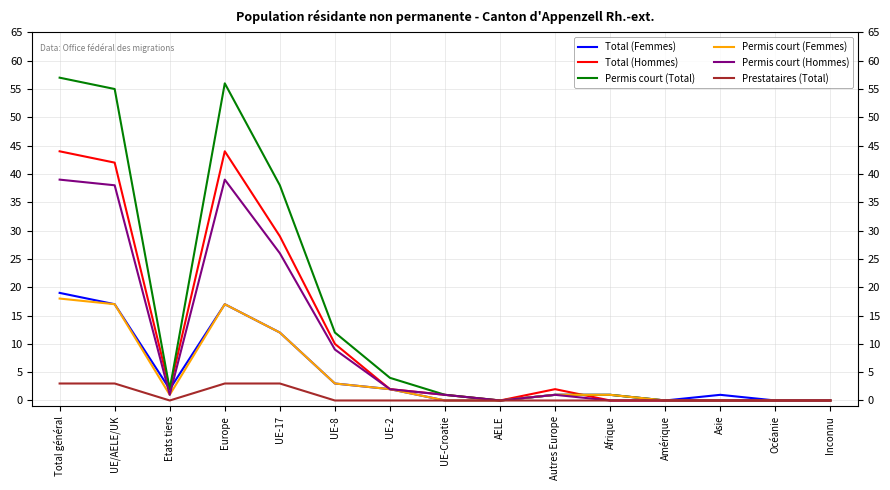

At which label does Permis court (Total) first exceed 1?

Total général